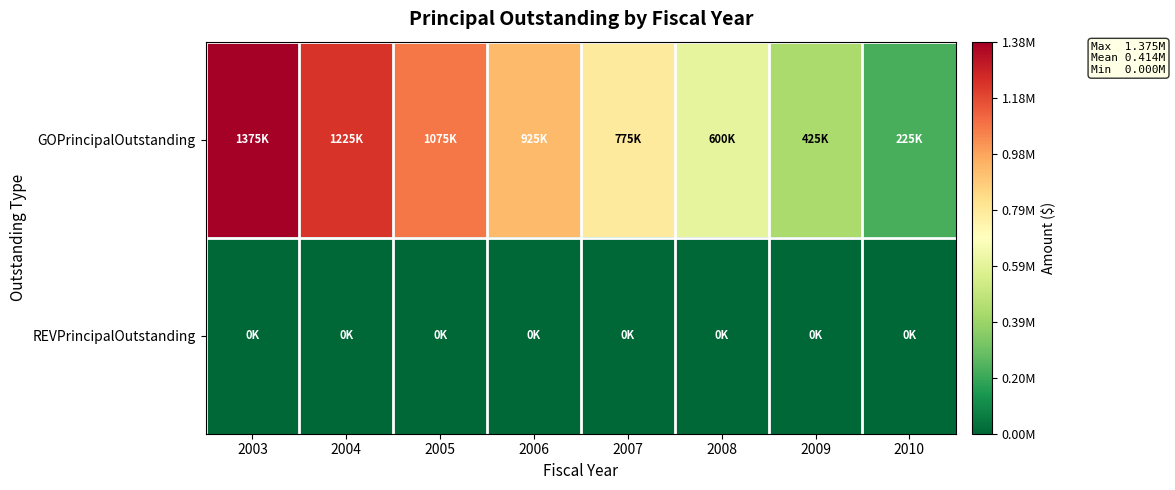

Between 2009 and 2003, which is larger?

2003